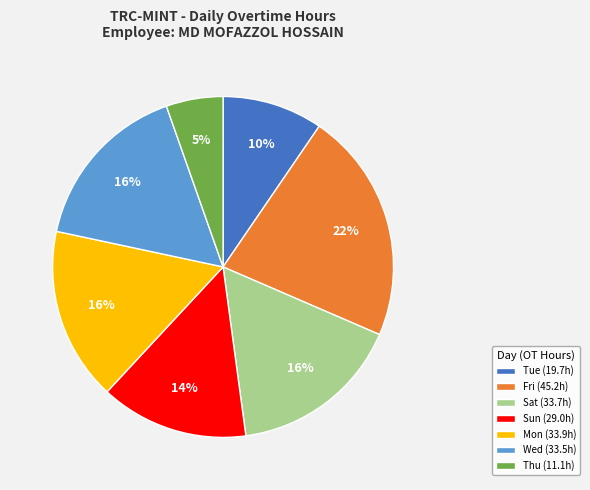

Which slice is the smallest?

Thu (11.1h)